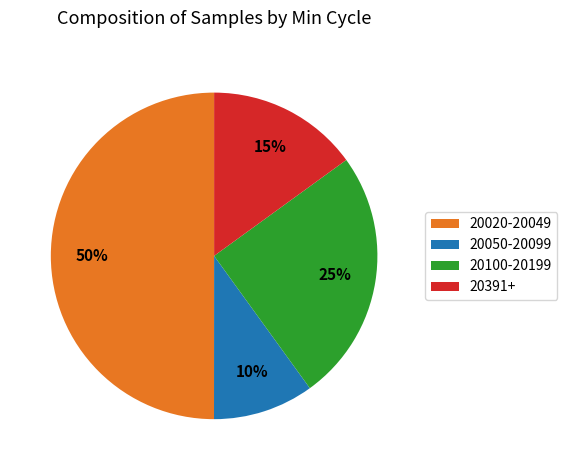

Is the sum of 20050-20099 and 20020-20049 greater than half?

Yes